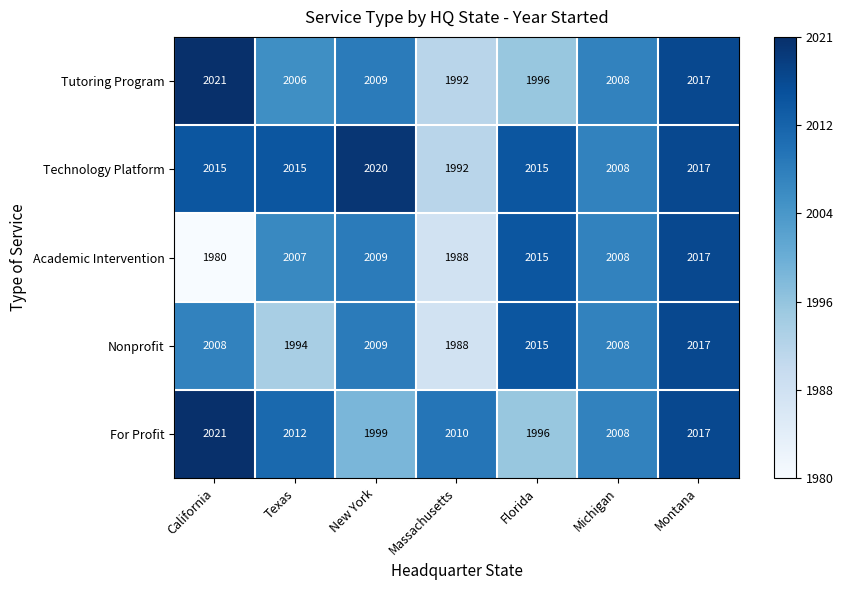

What is the total value across all series at California?

10045